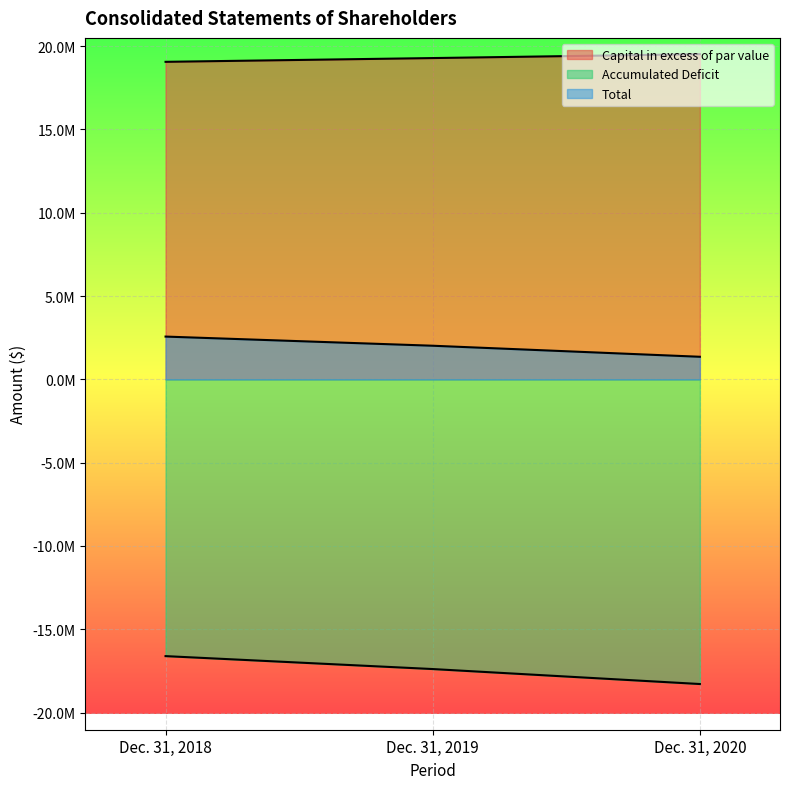

What is the sum of the Total values at Dec. 31, 2018 and Dec. 31, 2019?

4584008